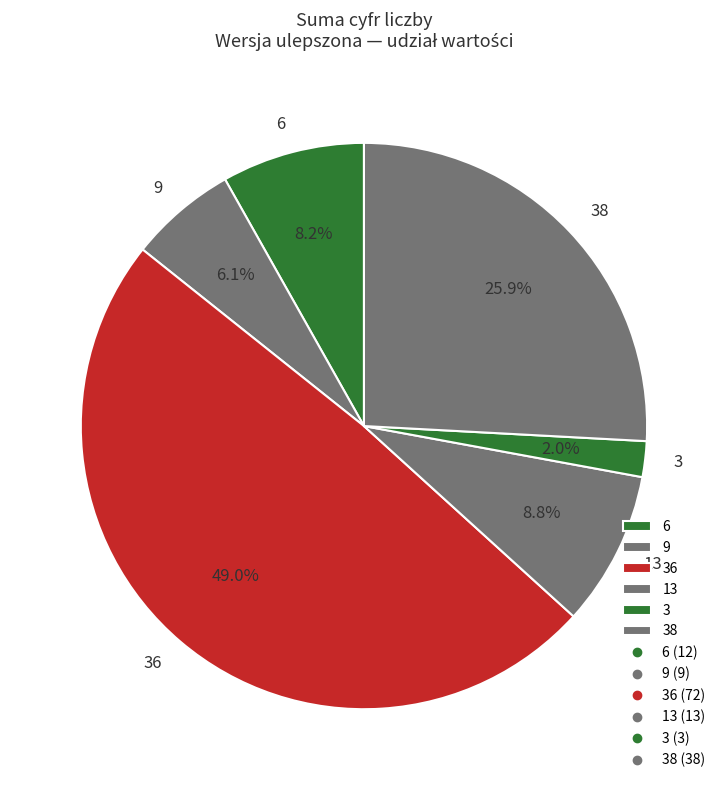

Which has a higher value, 6 or 9?

6